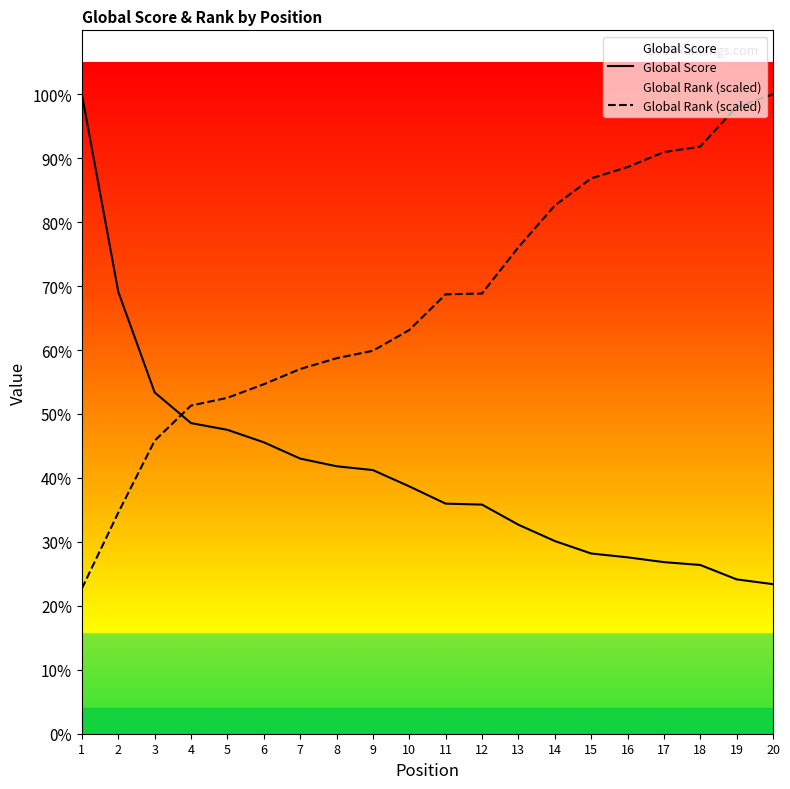

Rank the series at 14 from lowest to highest value.

Global Score, Global Rank (scaled)